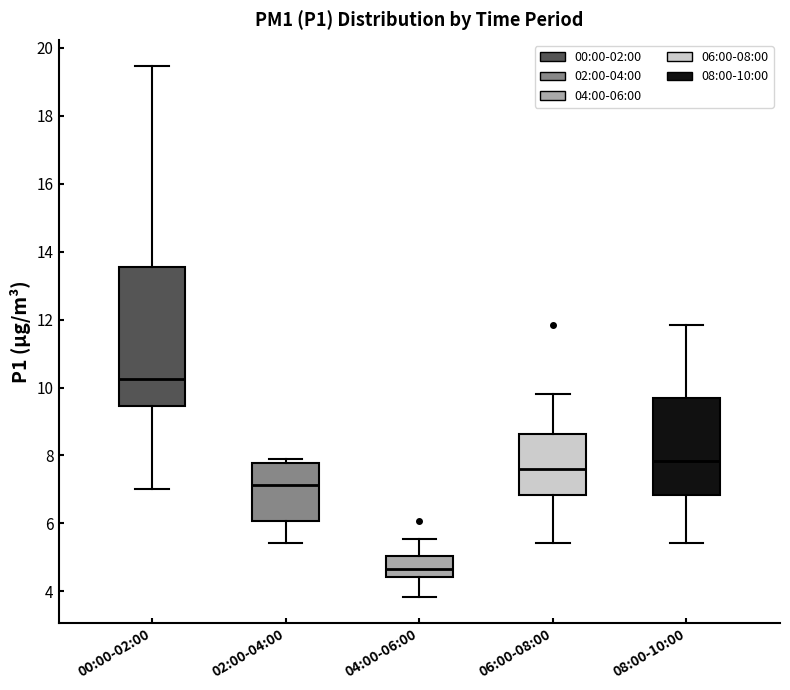

Reading left to right, read every box against the y-axis: the position of its median line, the range the box covers, and the ends of its whiskers. The values are not printed on the chart, so give them approximately, as read against the axis.

00:00-02:00: median 10.2, box 9.4 to 13.6, whiskers 7.0 to 19.4
02:00-04:00: median 7.2, box 6.0 to 7.8, whiskers 5.4 to 8.0
04:00-06:00: median 4.6, box 4.4 to 5.0, whiskers 3.8 to 5.6
06:00-08:00: median 7.6, box 6.8 to 8.6, whiskers 5.4 to 9.8
08:00-10:00: median 7.8, box 6.8 to 9.6, whiskers 5.4 to 11.8